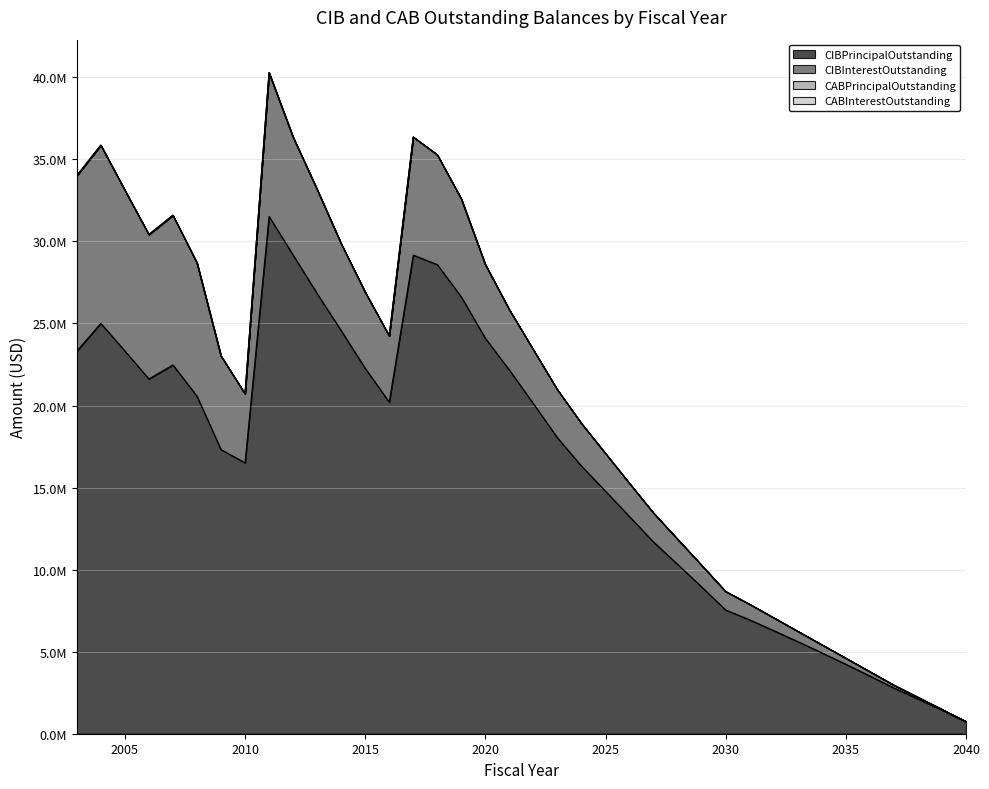

What is the total value across all series at 2028?

11854470.2